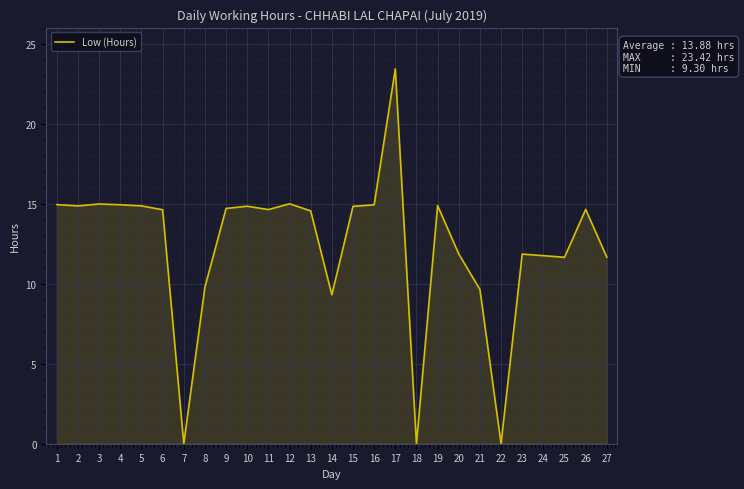

The value at 13 is 14.6. True or false?

True